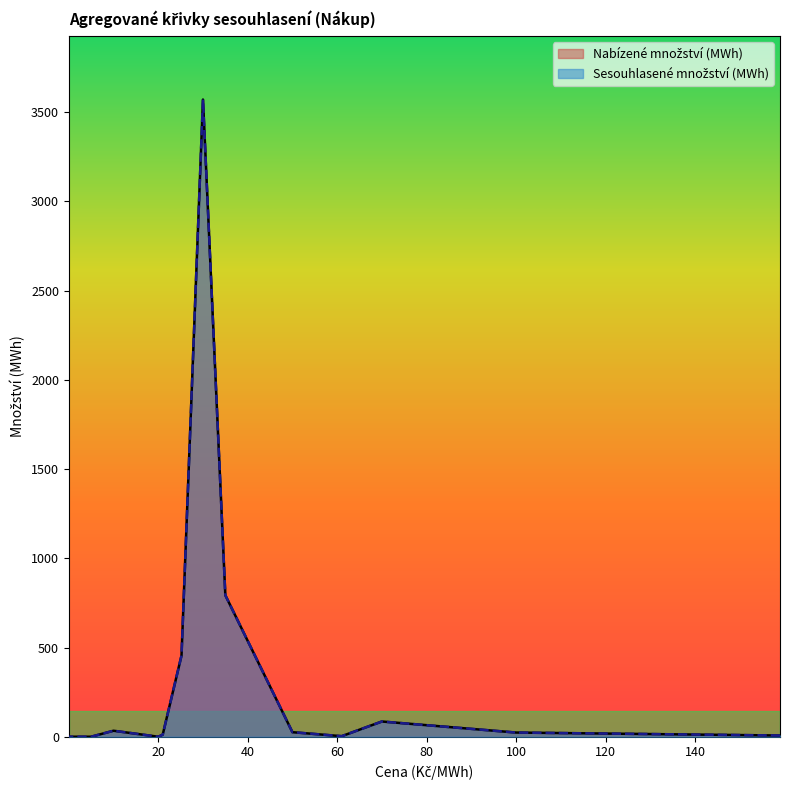

True or false: Nabízené množství (MWh) has more than 1 interior local peaks.

True